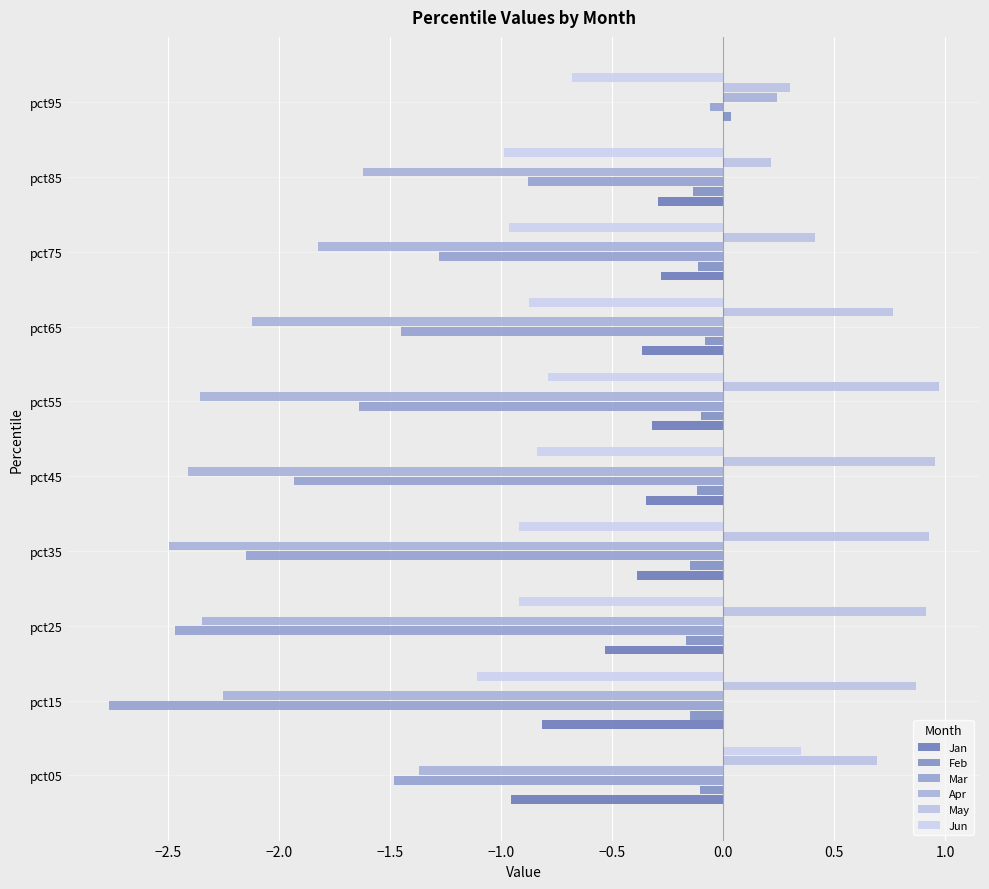

Count the number of categories in the chart.

10